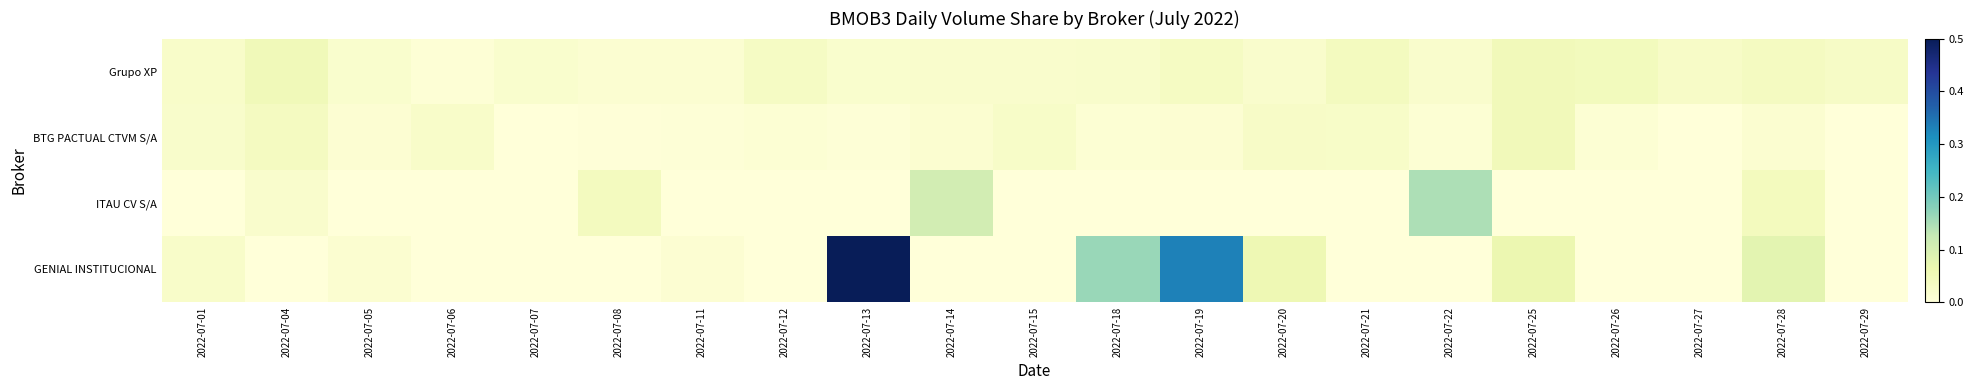

Which series has the widest spread of values?

GENIAL INSTITUCIONAL